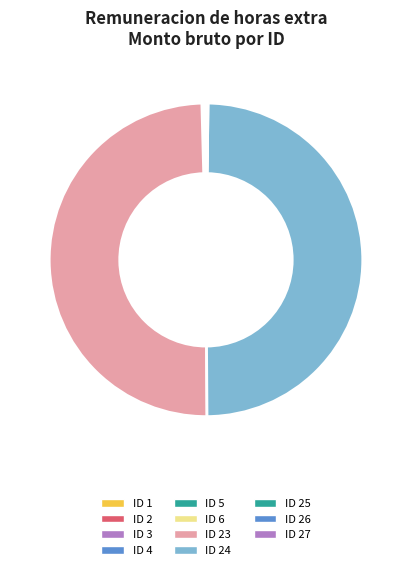

Is there a majority slice in this chart?

No